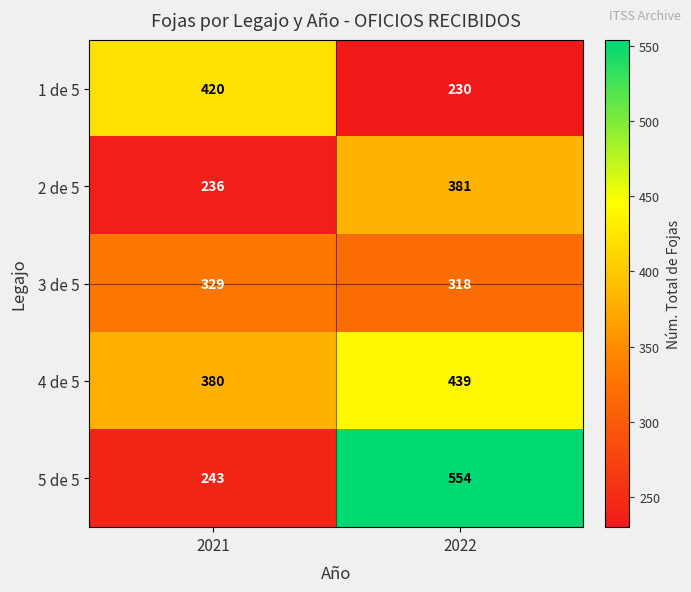

At which label does 5 de 5 reach its minimum?

2021